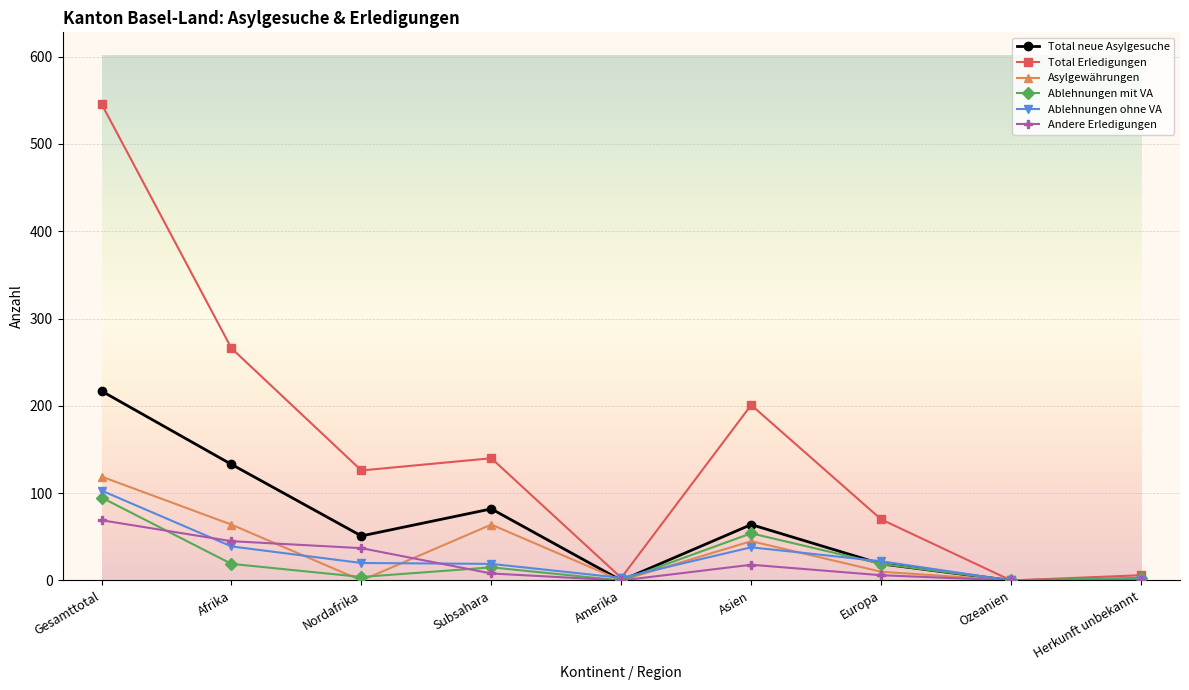

Which series has the widest spread of values?

Total Erledigungen